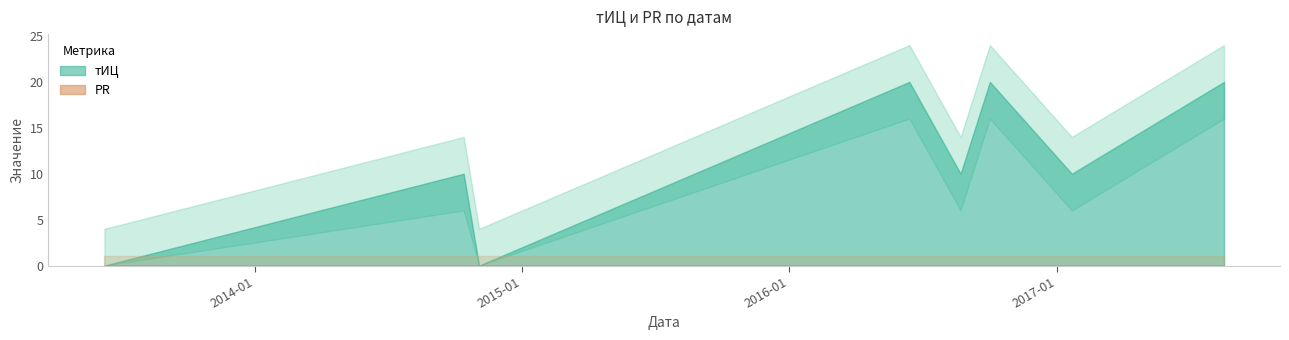

Reading left to right, what are all the values shown in this chart?

тИЦ: 2013-06-09=0	2014-10-13=10	2014-11-03=0	2016-06-13=20	2016-08-22=10	2016-10-01=20	2017-01-21=10	2017-08-17=20
PR: 2013-06-09=0	2014-10-13=0	2014-11-03=0	2016-06-13=0	2016-08-22=0	2016-10-01=0	2017-01-21=0	2017-08-17=0